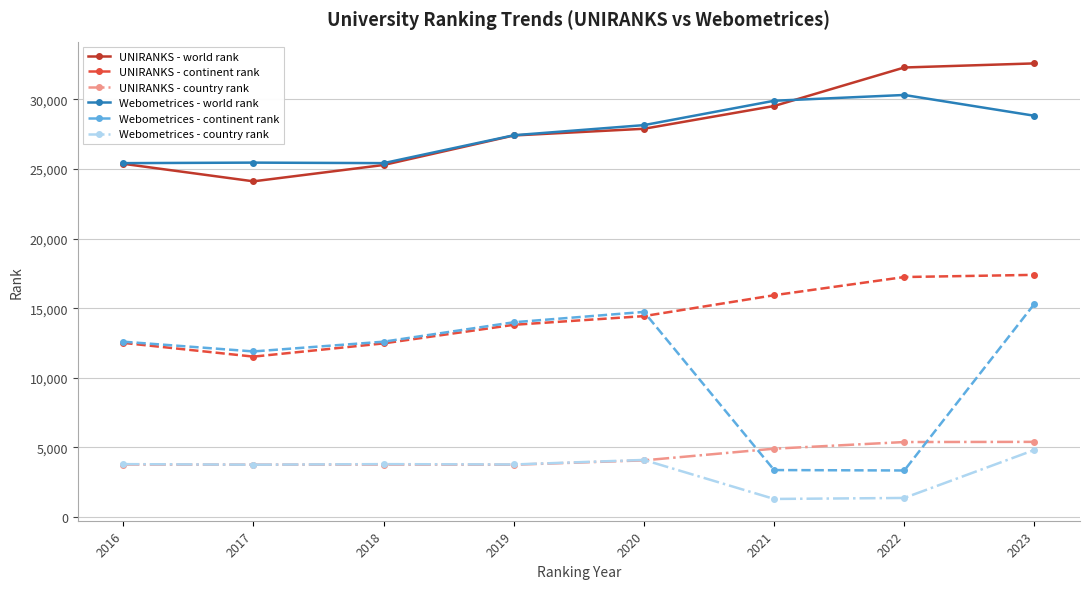

What is the difference between the second highest and minimum values in the Webometrices - world rank series?

4478